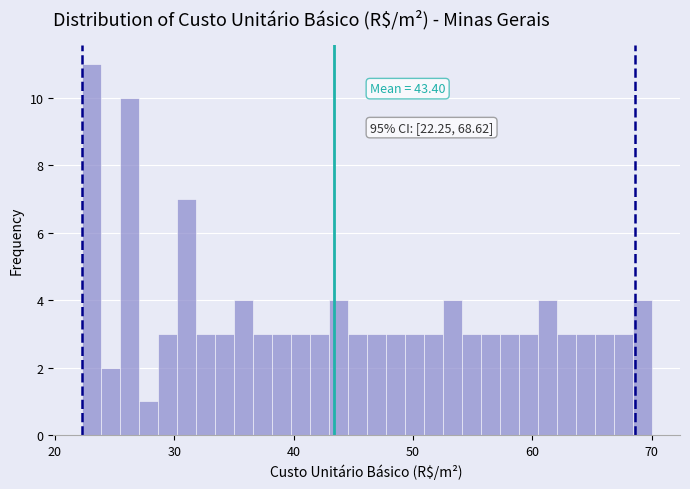

Around what value on the x-axis is the tallest bar? Give the approximate position of its centre, as read against the axis.

23